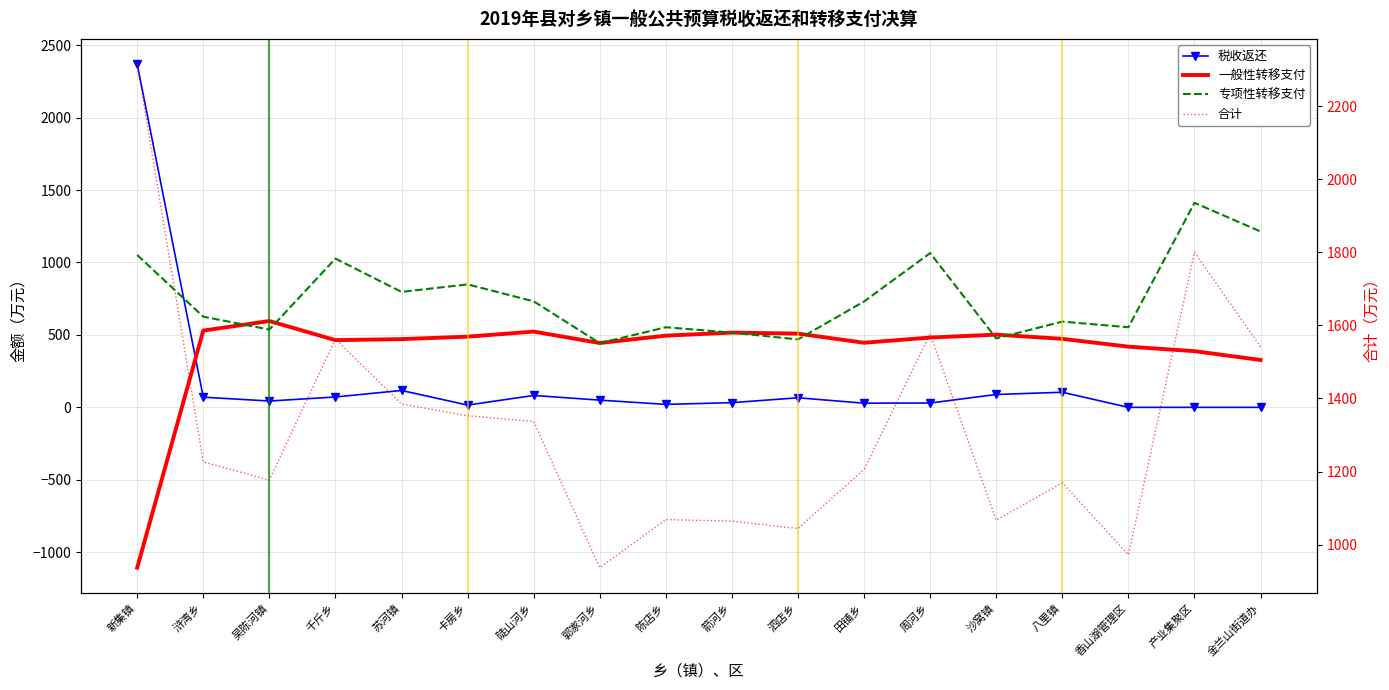

Rank the categories by 合计 value from lowest to highest.

郭家河乡, 香山湖管理区, 泗店乡, 箭河乡, 沙窝镇, 陈店乡, 八里镇, 吴陈河镇, 田铺乡, 浒湾乡, 陡山河乡, 卡房乡, 苏河镇, 金兰山街道办, 千斤乡, 周河乡, 产业集聚区, 新集镇